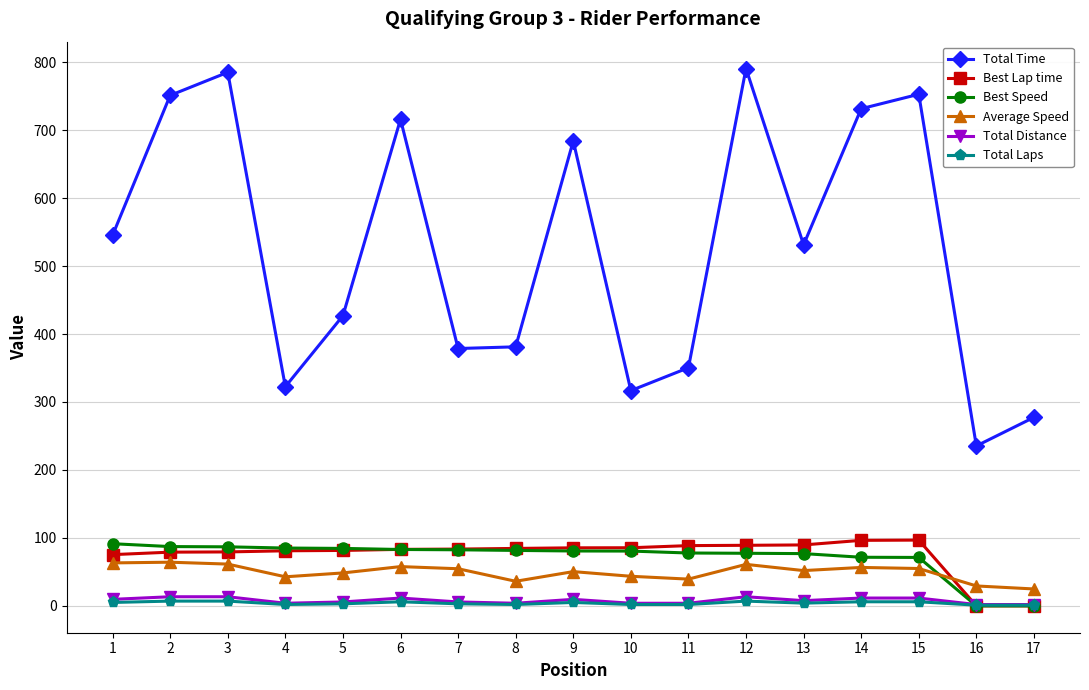

Which series has the largest total across all categories?

Total Time